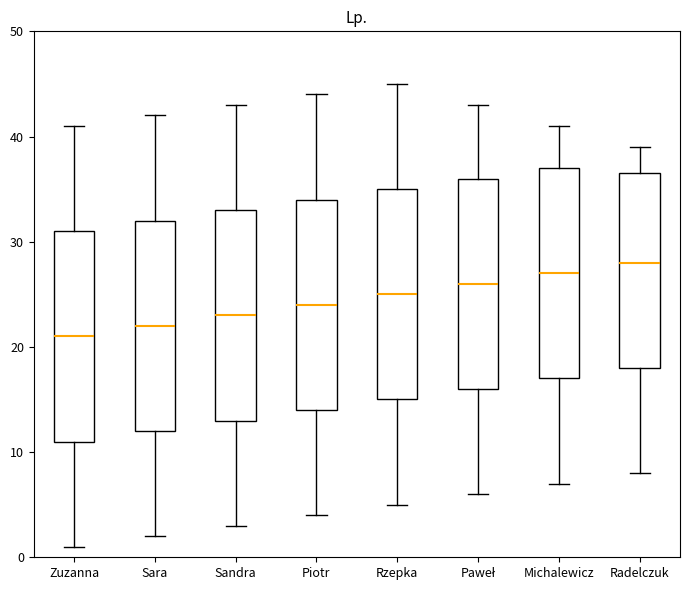

Which box's median line is the highest?

Radelczuk